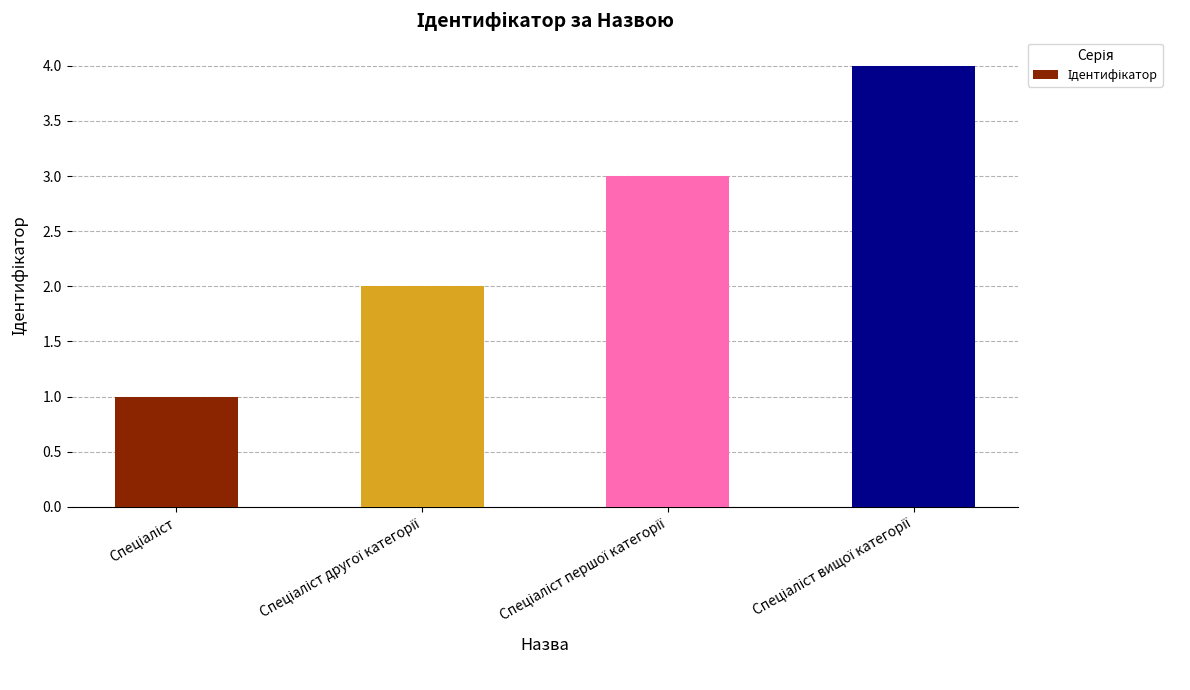

What is the maximum value shown in the chart?

4